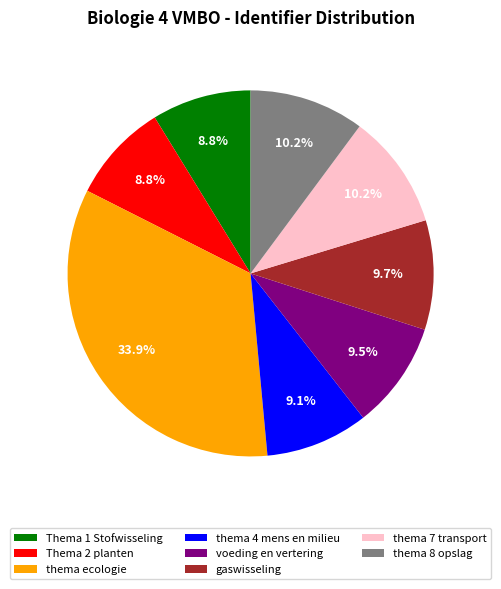

What is the ratio of the value at thema 8 opslag to the value at thema 4 mens en milieu?

1.1